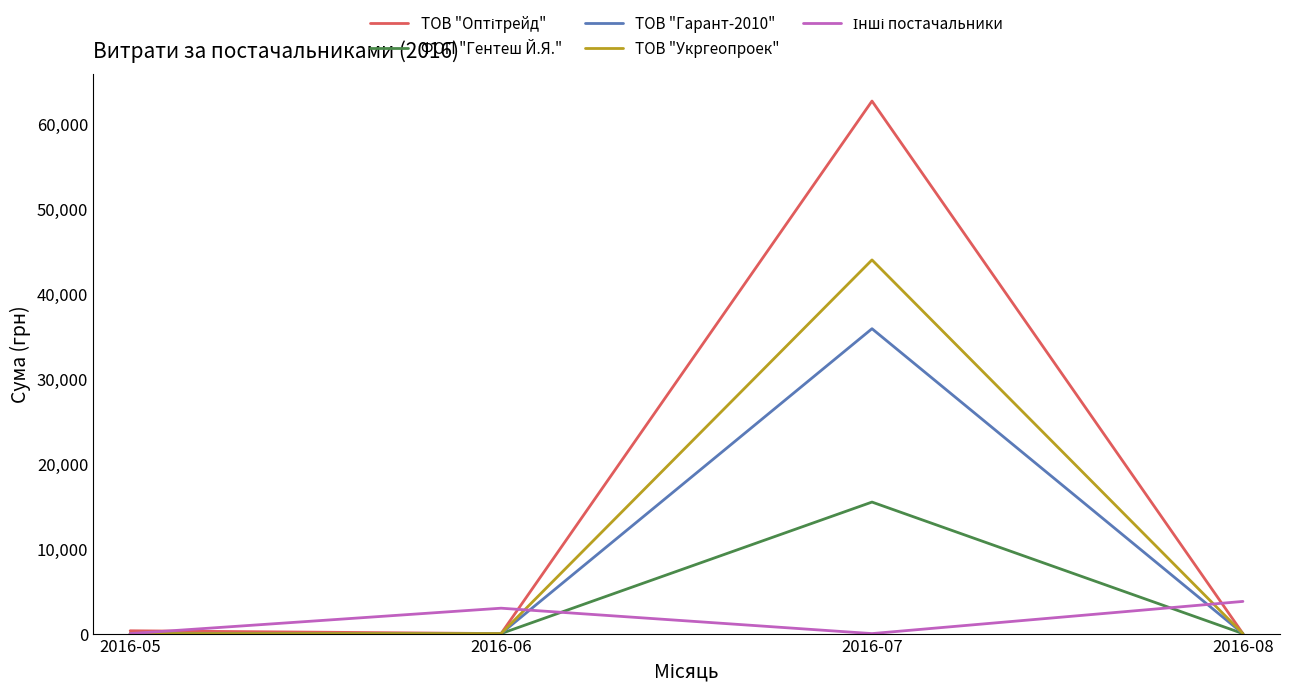

Which label corresponds to the largest value in the chart?

2016-07